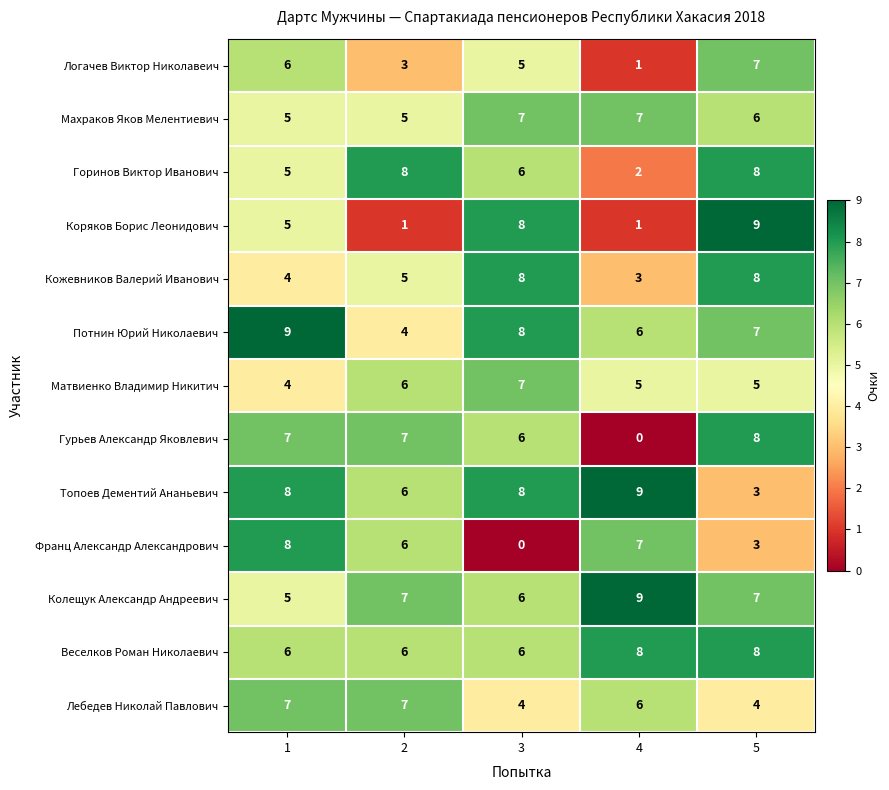

What is the total value across all series at 3?

79